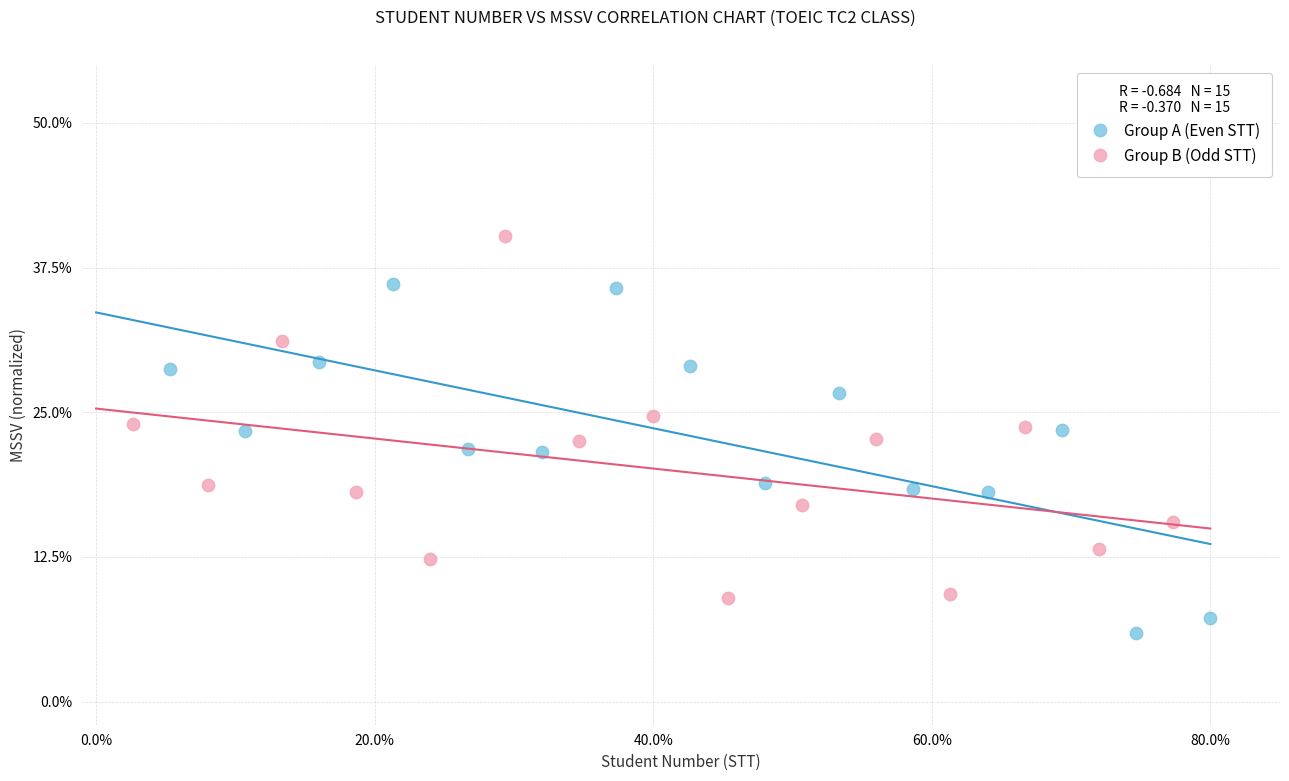

Which series has the widest spread of Y values?

Group B (Odd STT)